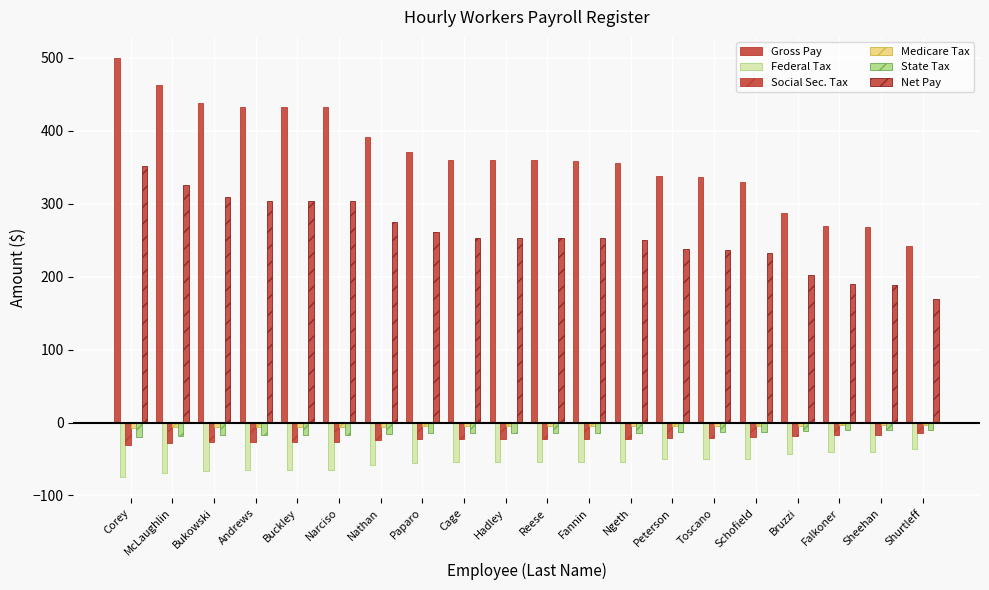

Reading left to right, transcribe all the data shown in this chart.

Gross Pay: Corey=500.0	McLaughlin=462.5	Bukowski=438.8	Andrews=432.0	Buckley=432.0	Narciso=432.0	Nathan=391.0	Paparo=371.2	Cage=360.0	Hadley=360.0	Reese=360.0	Fannin=358.8	Ngeth=356.5	Peterson=337.5	Toscano=336.0	Schofield=330.0	Bruzzi=287.5	Falkoner=270.0	Sheehan=268.8	Shurtleff=241.5
Federal Tax: Corey=-75.0	McLaughlin=-69.4	Bukowski=-65.8	Andrews=-64.8	Buckley=-64.8	Narciso=-64.8	Nathan=-58.6	Paparo=-55.7	Cage=-54.0	Hadley=-54.0	Reese=-54.0	Fannin=-53.8	Ngeth=-53.5	Peterson=-50.6	Toscano=-50.4	Schofield=-49.5	Bruzzi=-43.1	Falkoner=-40.5	Sheehan=-40.3	Shurtleff=-36.2
Social Sec. Tax: Corey=-31.0	McLaughlin=-28.7	Bukowski=-27.2	Andrews=-26.8	Buckley=-26.8	Narciso=-26.8	Nathan=-24.2	Paparo=-23.0	Cage=-22.3	Hadley=-22.3	Reese=-22.3	Fannin=-22.2	Ngeth=-22.1	Peterson=-20.9	Toscano=-20.8	Schofield=-20.5	Bruzzi=-17.8	Falkoner=-16.7	Sheehan=-16.7	Shurtleff=-15.0
Medicare Tax: Corey=-7.2	McLaughlin=-6.7	Bukowski=-6.4	Andrews=-6.3	Buckley=-6.3	Narciso=-6.3	Nathan=-5.7	Paparo=-5.4	Cage=-5.2	Hadley=-5.2	Reese=-5.2	Fannin=-5.2	Ngeth=-5.2	Peterson=-4.9	Toscano=-4.9	Schofield=-4.8	Bruzzi=-4.2	Falkoner=-3.9	Sheehan=-3.9	Shurtleff=-3.5
State Tax: Corey=-20.0	McLaughlin=-18.5	Bukowski=-17.6	Andrews=-17.3	Buckley=-17.3	Narciso=-17.3	Nathan=-15.6	Paparo=-14.8	Cage=-14.4	Hadley=-14.4	Reese=-14.4	Fannin=-14.3	Ngeth=-14.3	Peterson=-13.5	Toscano=-13.4	Schofield=-13.2	Bruzzi=-11.5	Falkoner=-10.8	Sheehan=-10.8	Shurtleff=-9.7
Net Pay: Corey=351.8	McLaughlin=325.4	Bukowski=308.7	Andrews=303.9	Buckley=303.9	Narciso=303.9	Nathan=275.1	Paparo=261.2	Cage=253.3	Hadley=253.3	Reese=253.3	Fannin=252.4	Ngeth=250.8	Peterson=237.4	Toscano=236.4	Schofield=232.2	Bruzzi=202.3	Falkoner=189.9	Sheehan=189.1	Shurtleff=169.9